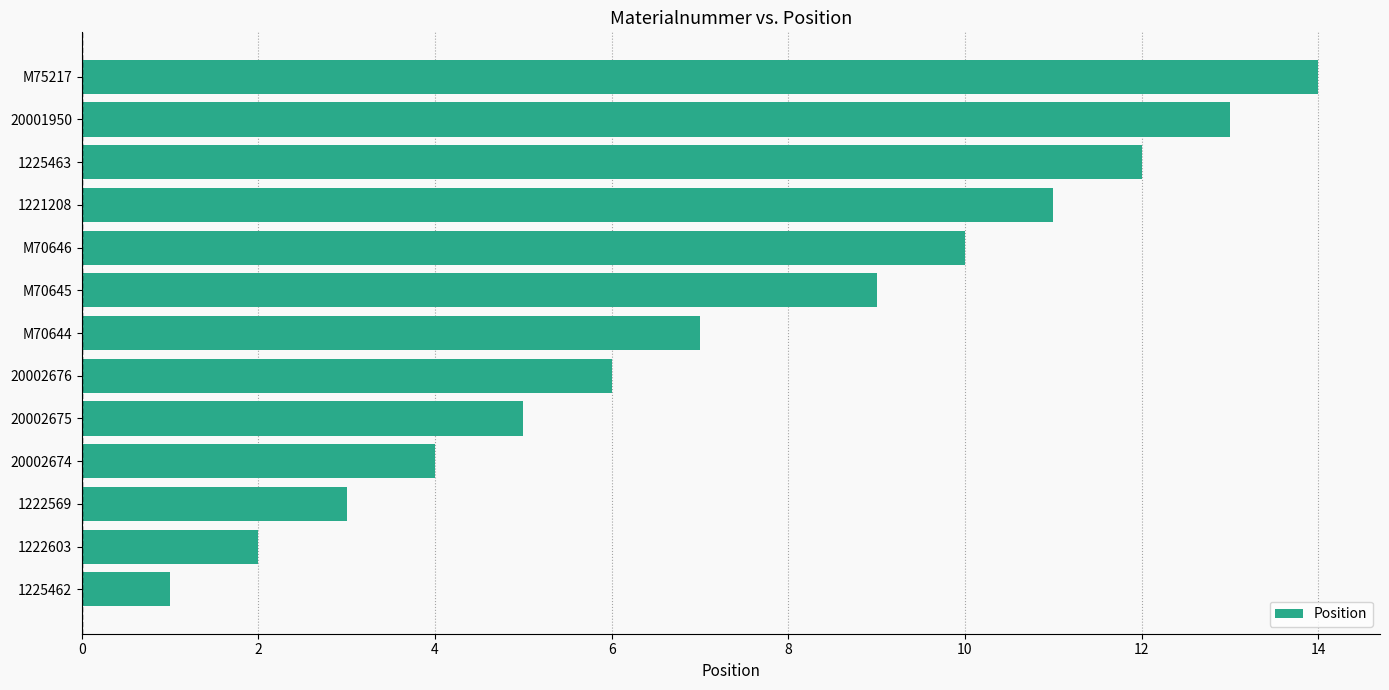

Rank the categories by value from lowest to highest.

1225462, 1222603, 1222569, 20002674, 20002675, 20002676, M70644, M70645, M70646, 1221208, 1225463, 20001950, M75217